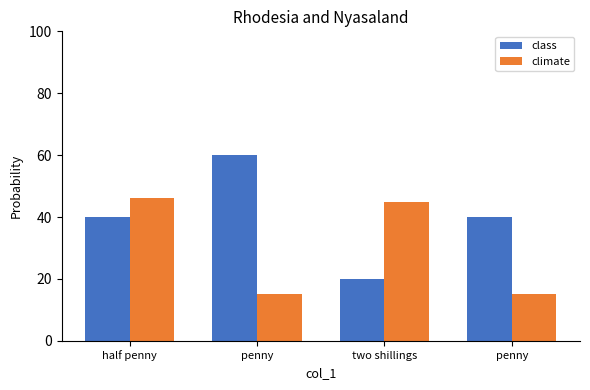

What are all the series names shown in the legend?

class, climate